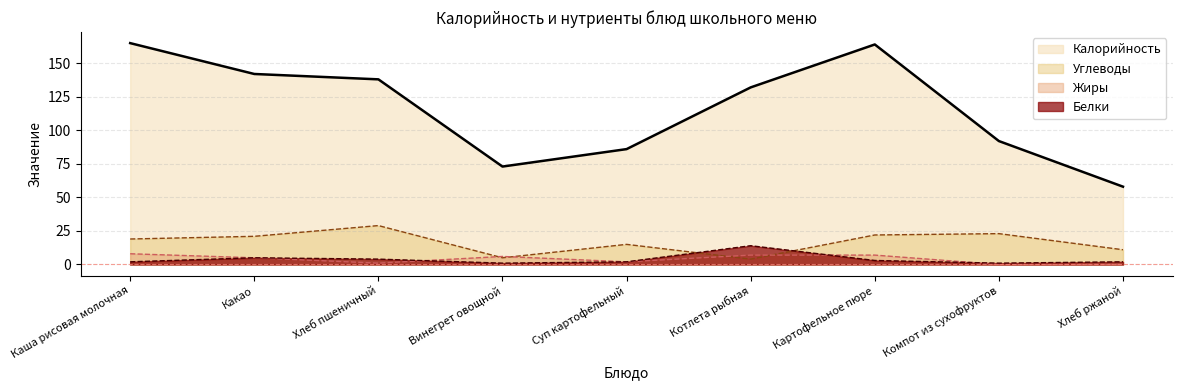

Which label corresponds to the largest value in the chart?

Каша рисовая молочная